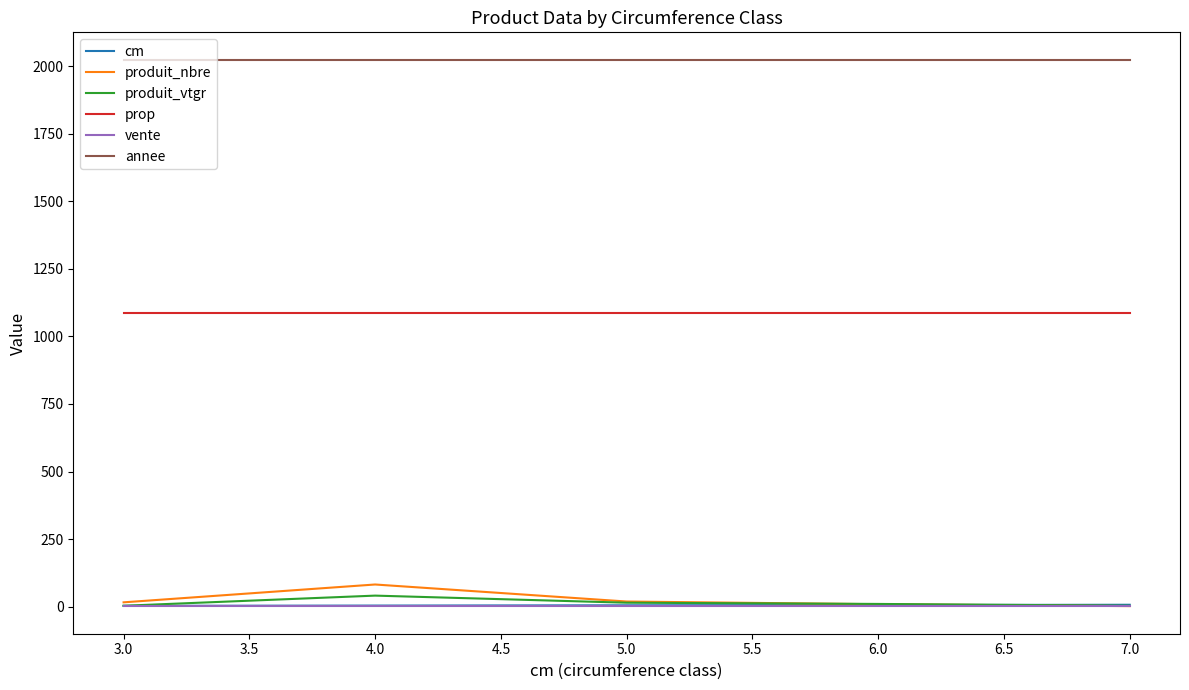

What is the total value across all series at 4.0?

3239.9